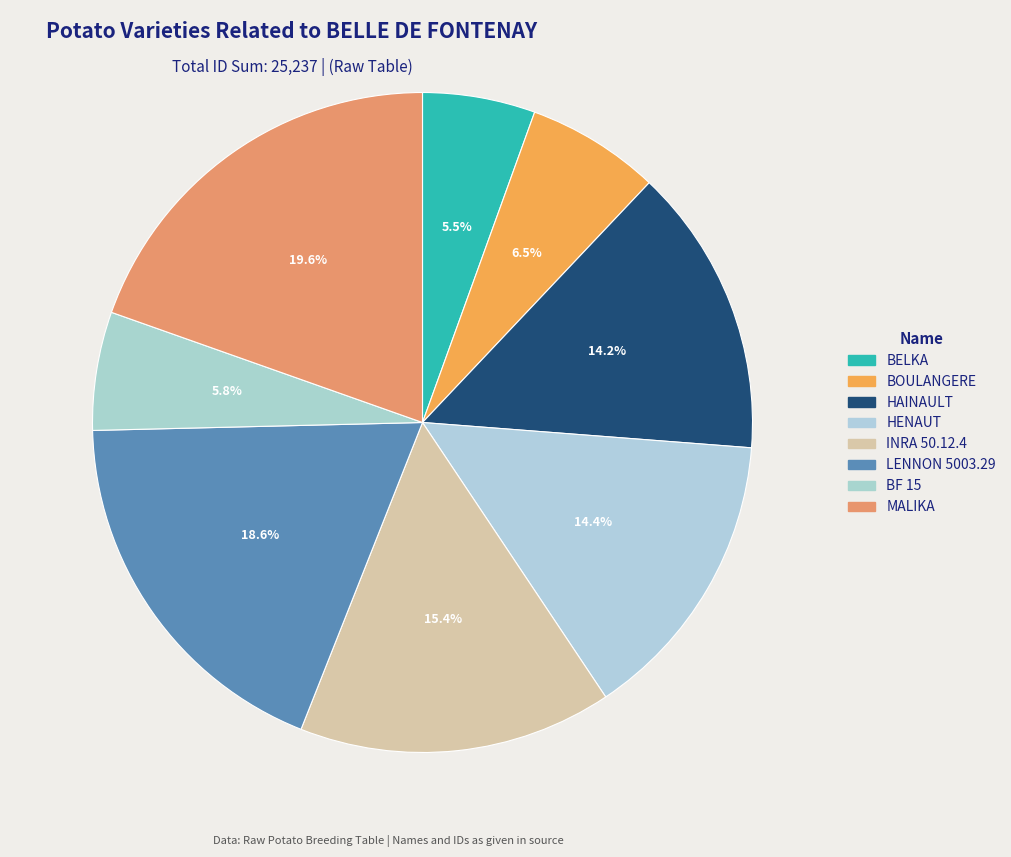

Which slice is the largest?

MALIKA